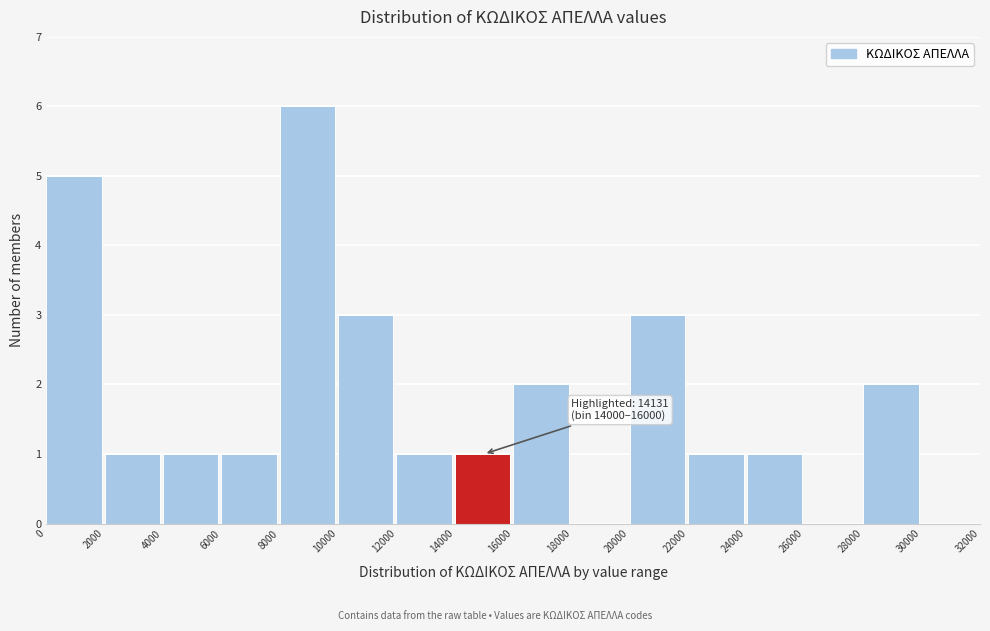

Which range on the x-axis has the tallest bar?

8000 to 10000